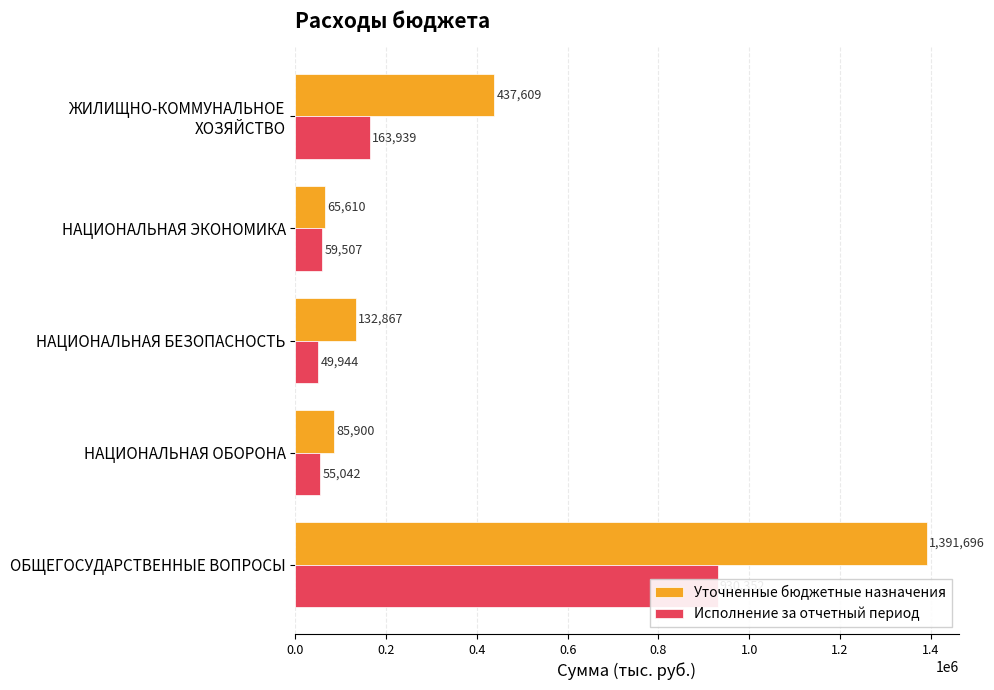

How many distinct data groups are displayed?

2